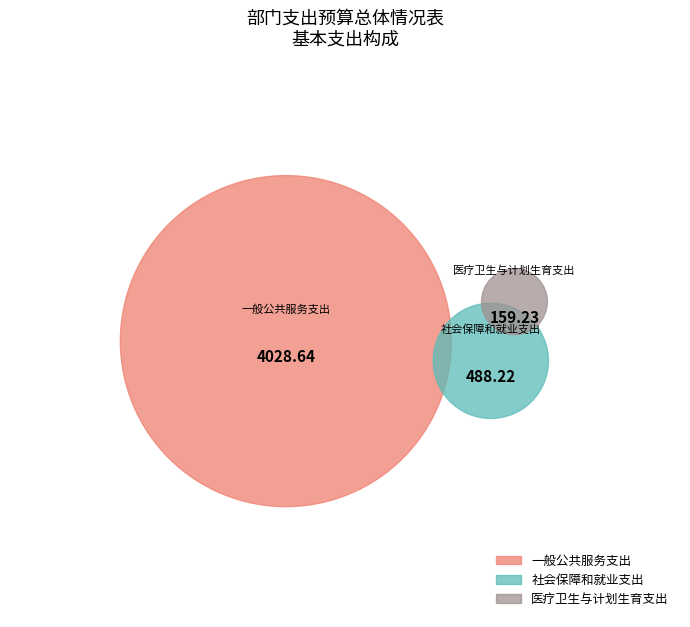

Is 一般公共服务支出 the majority of the pie?

Yes